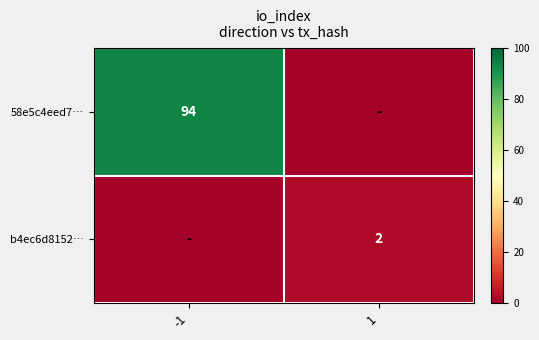

True or false: b4ec6d8152… has a value of 2 at 1.

True